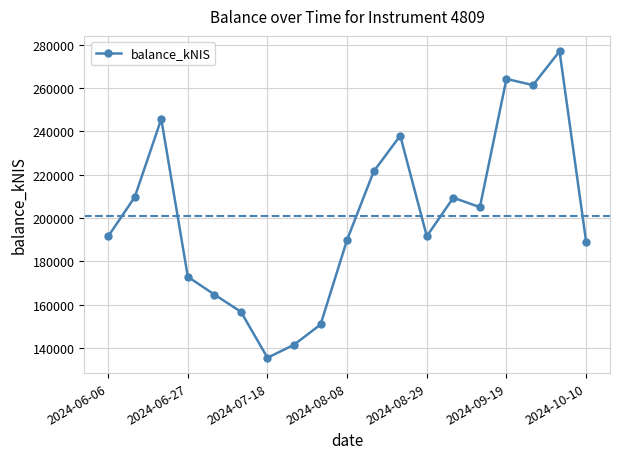

What is the difference between the maximum and second lowest values?

135547.9